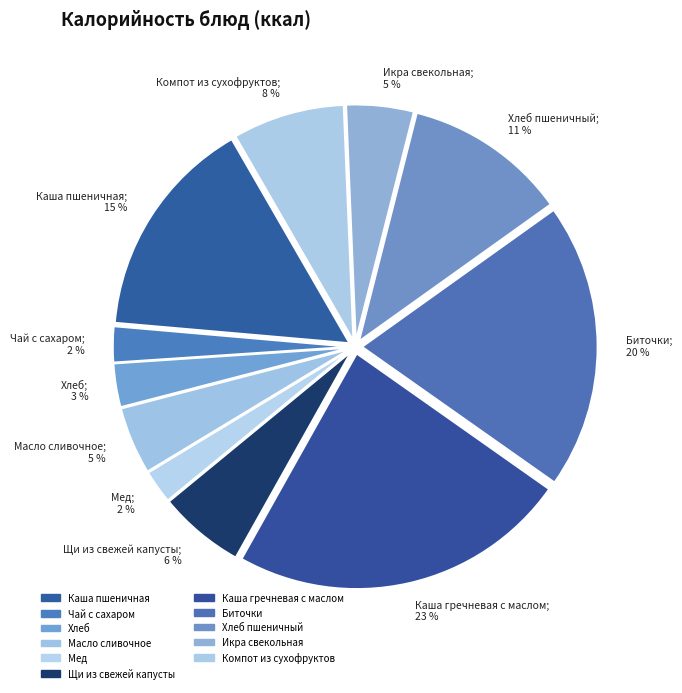

To the nearest percent, what is the average slice percentage?

9%